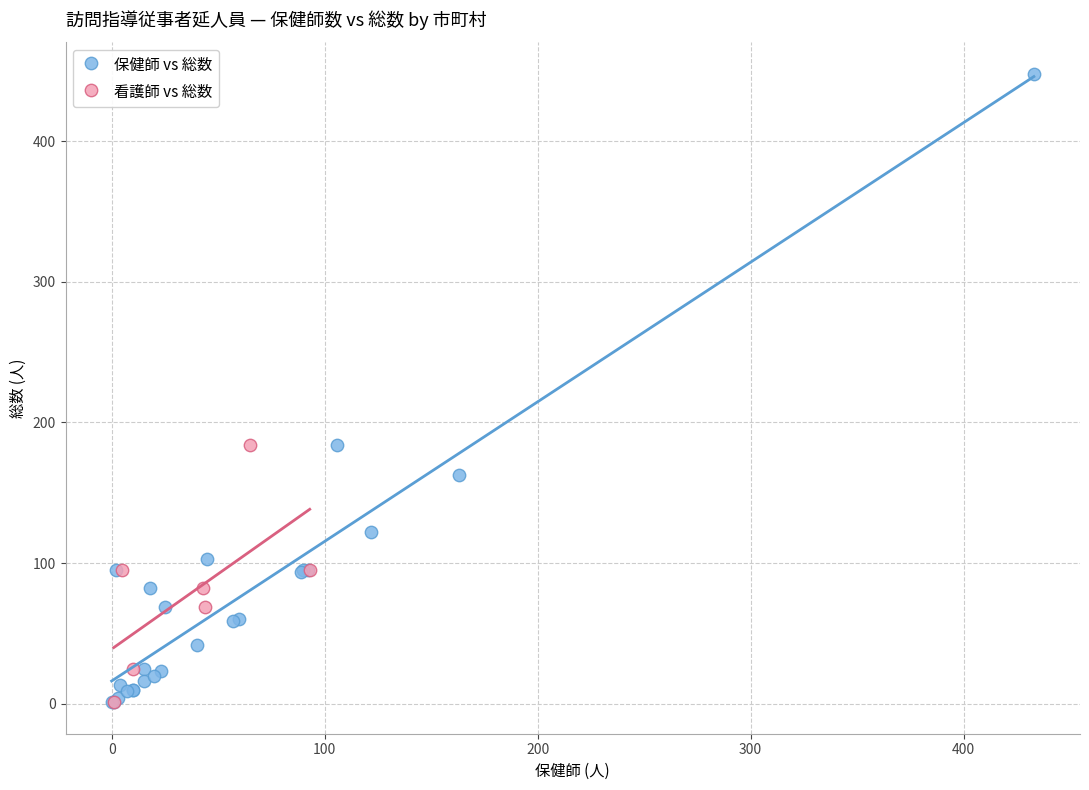

Which series has the widest spread of Y values?

保健師 vs 総数